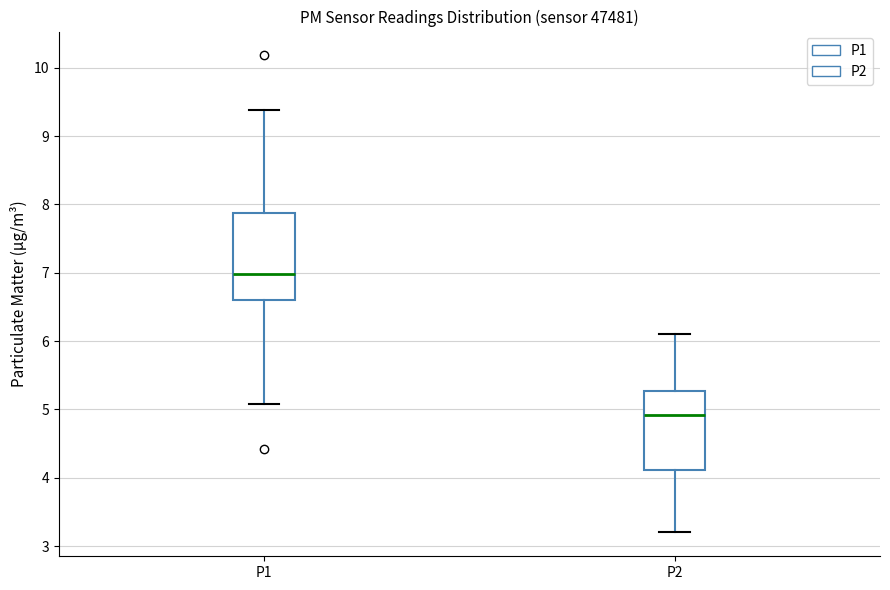

Reading left to right, transcribe this box plot: for each box, give where its median line is, the range the box spans, and where its two whiskers end, as read against the y-axis. The values are not printed on the chart, so give them approximately, as read against the axis.

P1: median 7.0, box 6.6 to 7.9, whiskers 5.1 to 9.4
P2: median 4.9, box 4.1 to 5.3, whiskers 3.2 to 6.1